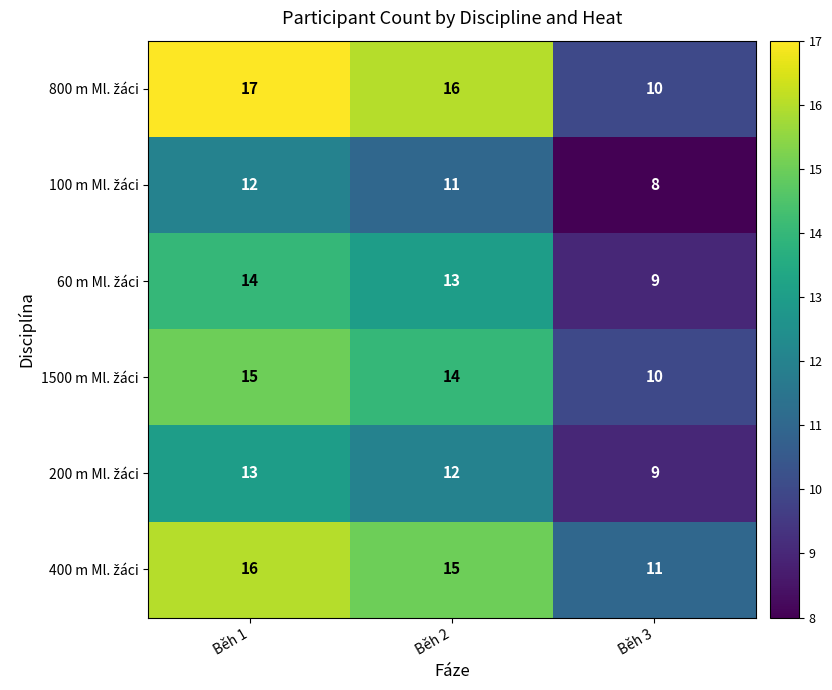

What is the total value across all series at Běh 1?

87